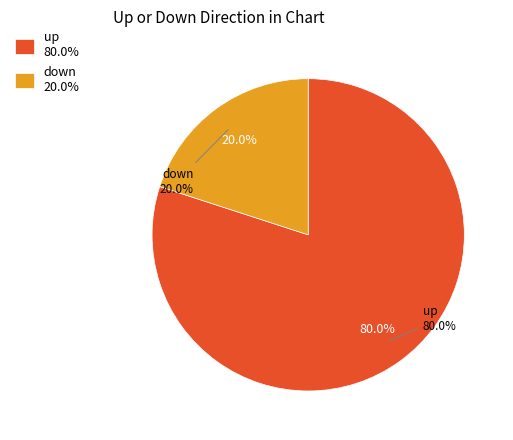

To the nearest percent, what is the difference between the largest and smallest slice percentages?

60%